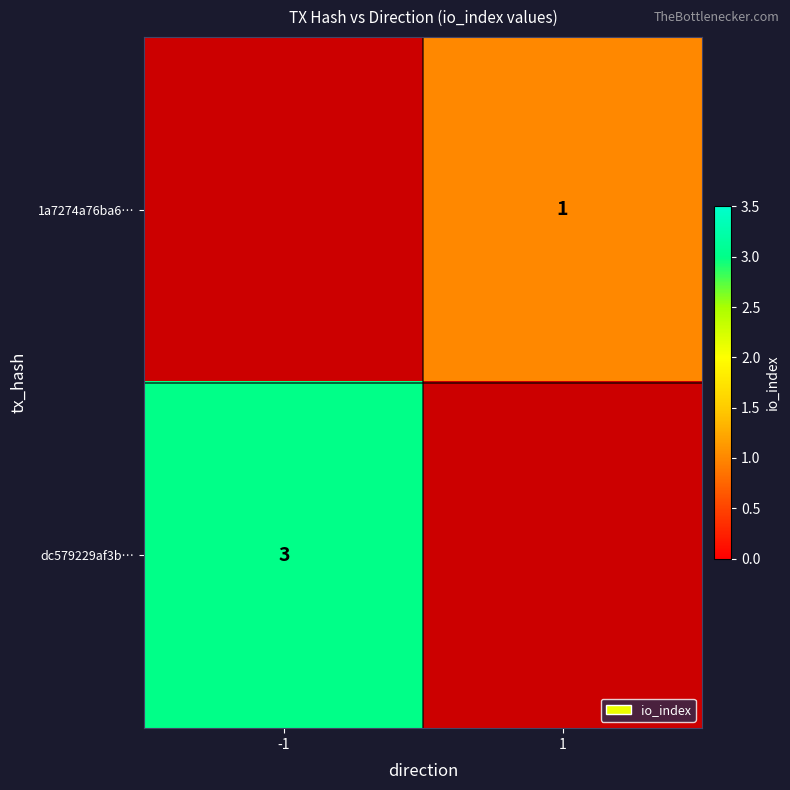

Is it true that 1a7274a76ba6… equals 1 at 1?

True